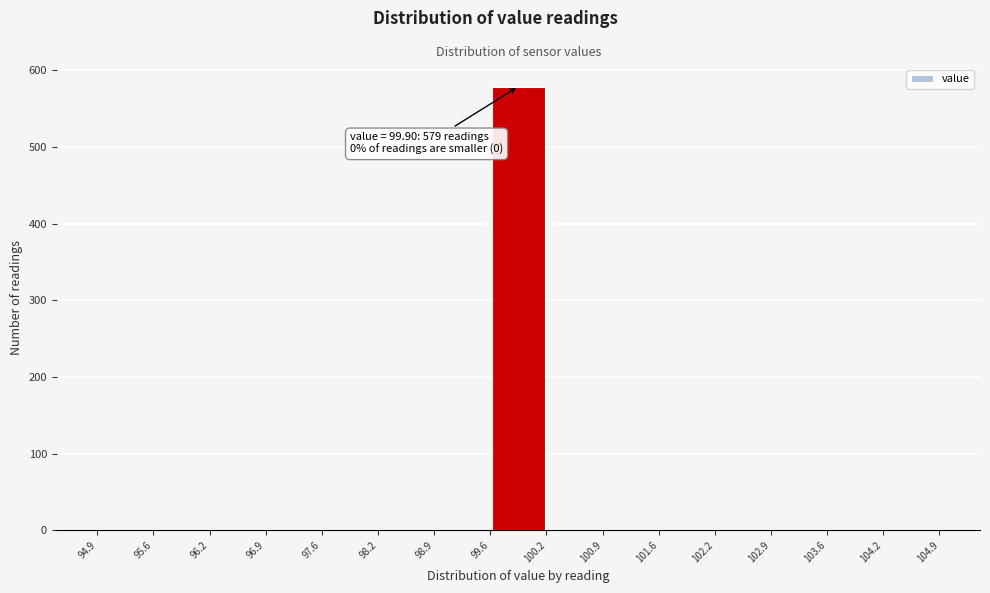

Over which range of the x-axis is the bar tallest?

99.6 to 100.2